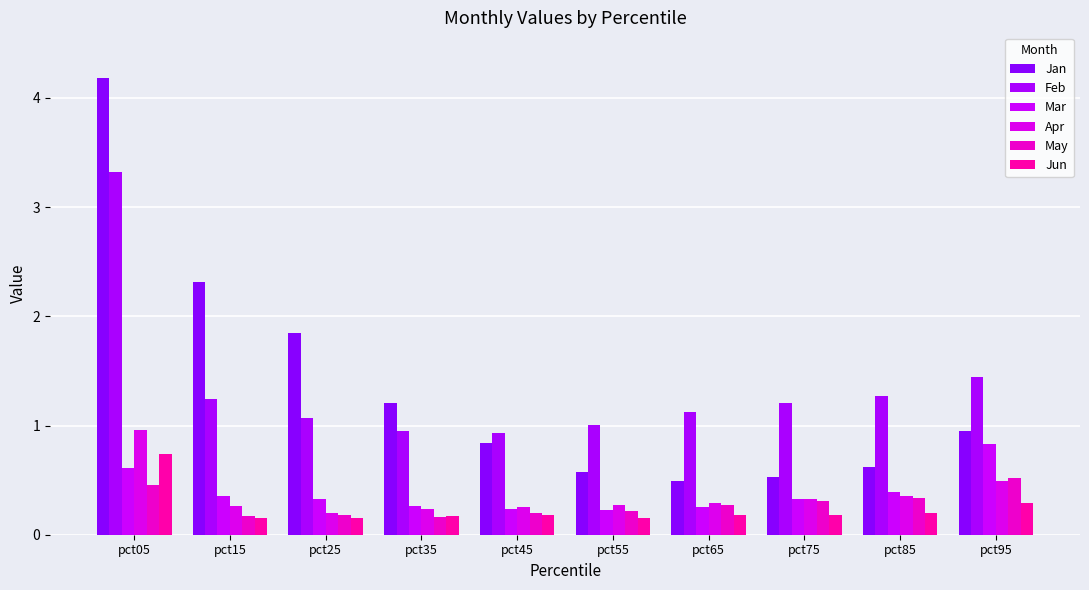

What is the total value across all series at pct45?

2.6